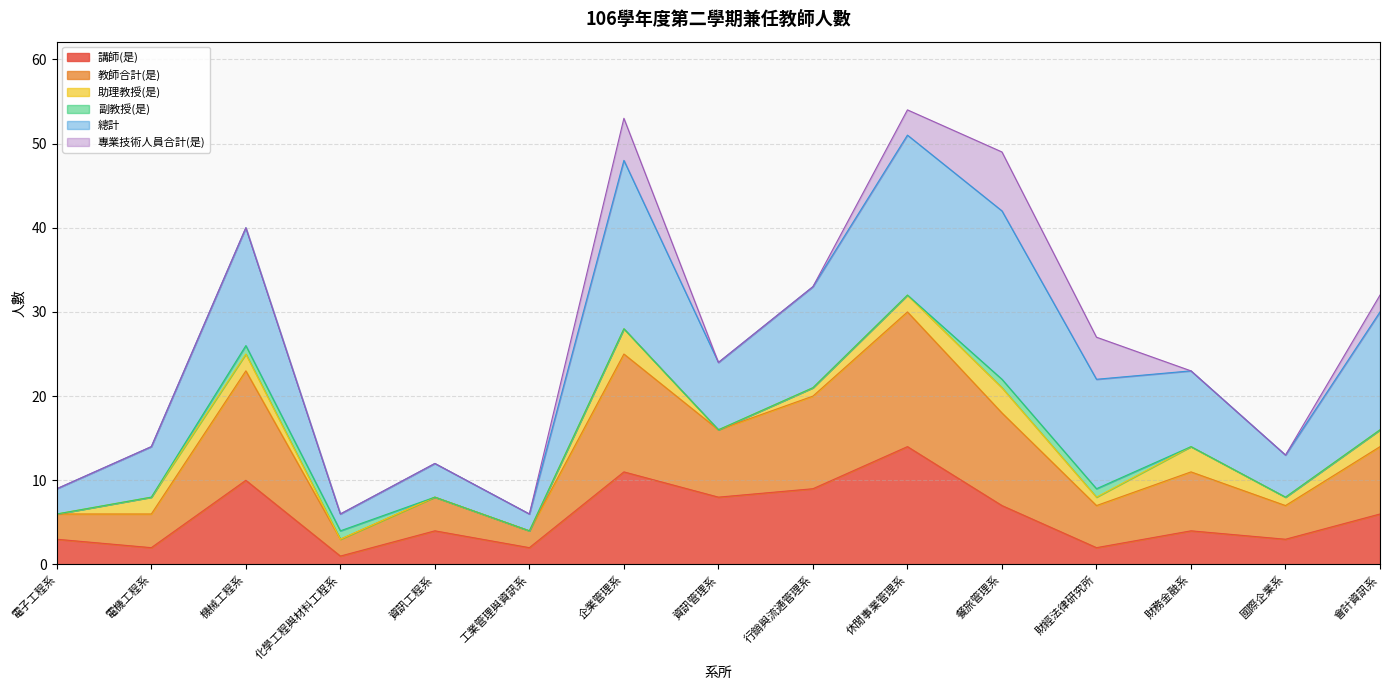

Which series has the largest total across all categories?

總計